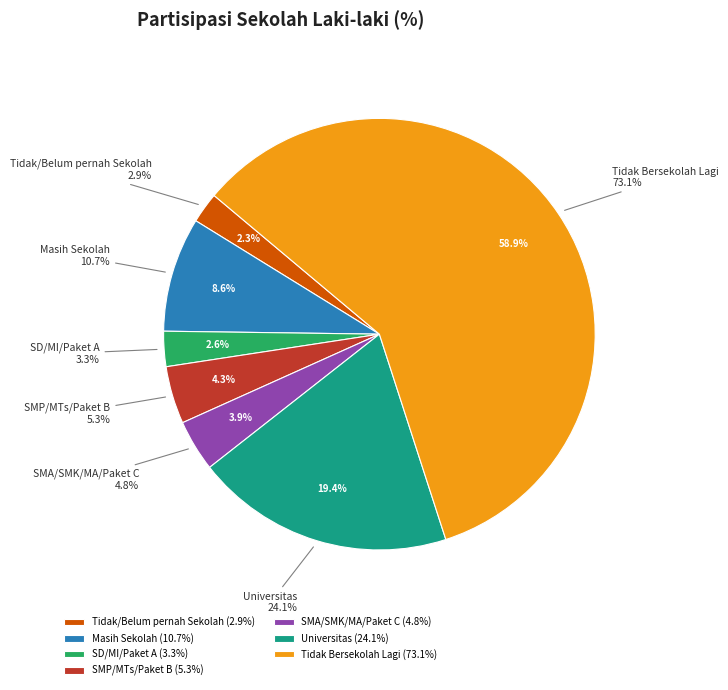

Rank the categories by value from highest to lowest.

Tidak Bersekolah Lagi, Universitas, Masih Sekolah, SMP/MTs/Paket B, SMA/SMK/MA/Paket C, SD/MI/Paket A, Tidak/Belum pernah Sekolah